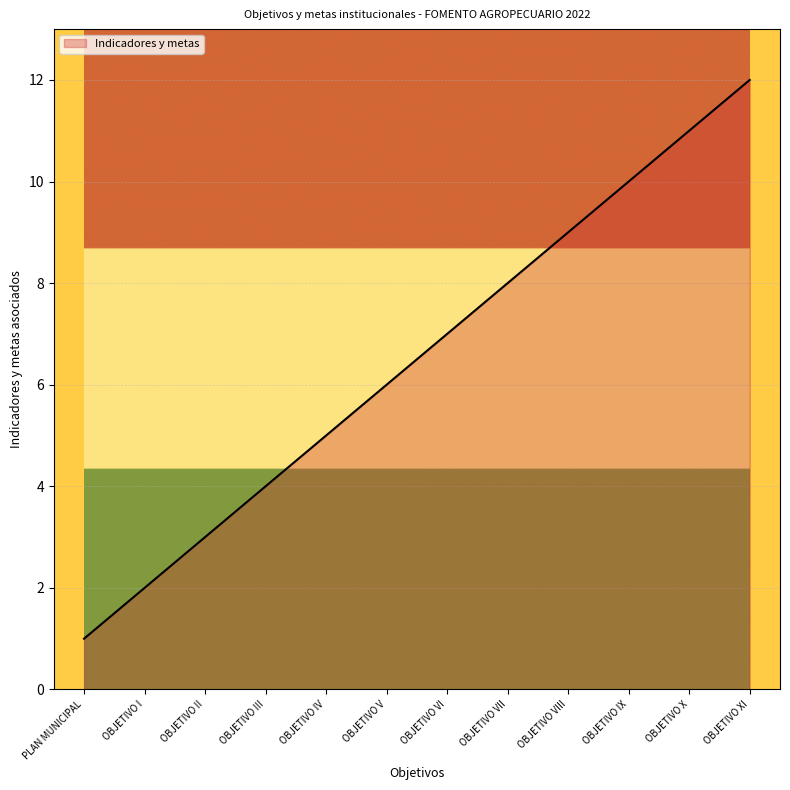

Where is the data nearest to the value 6?

OBJETIVO V